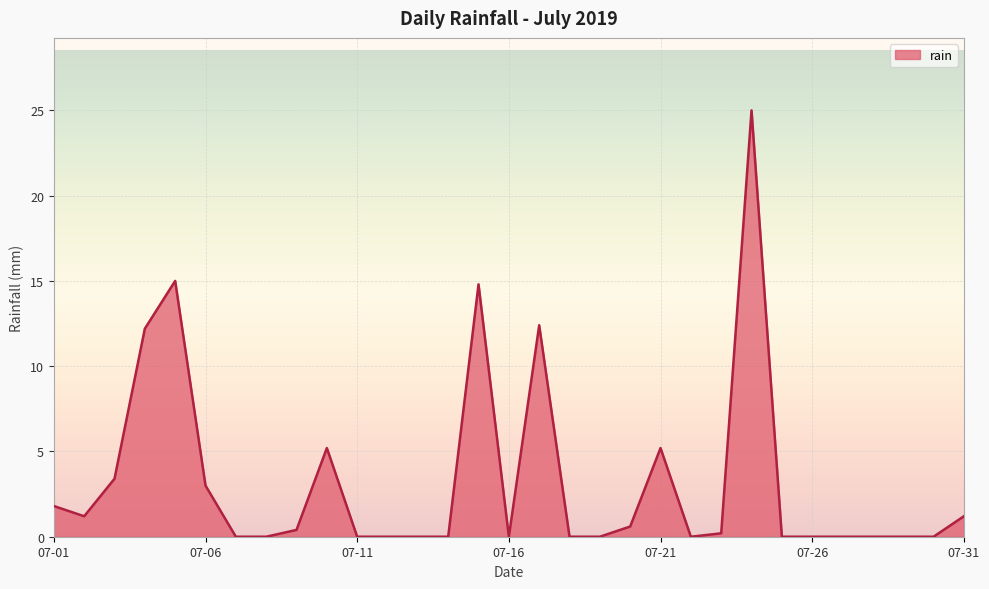

What is the difference between the maximum and minimum values?

25.0